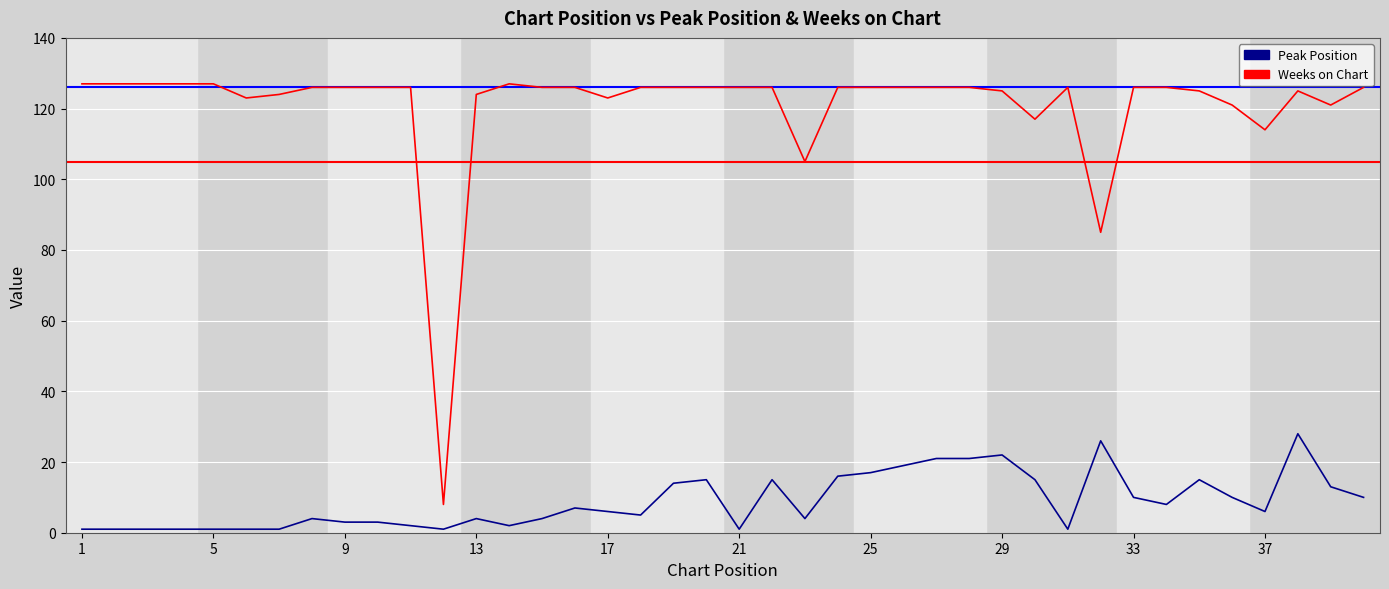

Reading left to right, what are all the values shown in this chart?

Peak Position: 1	1	1	1	1	1	1	4	3	3	2	1	4	2	4	7	6	5	14	15	1	15	4	16	17	19	21	21	22	15	1	26	10	8	15	10	6	28	13	10
Weeks on Chart: 127	127	127	127	127	123	124	126	126	126	126	8	124	127	126	126	123	126	126	126	126	126	105	126	126	126	126	126	125	117	126	85	126	126	125	121	114	125	121	126